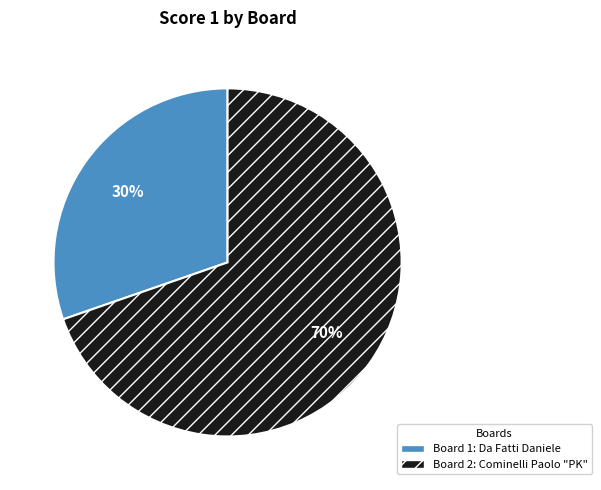

To the nearest percent, what is the average slice percentage?

50%